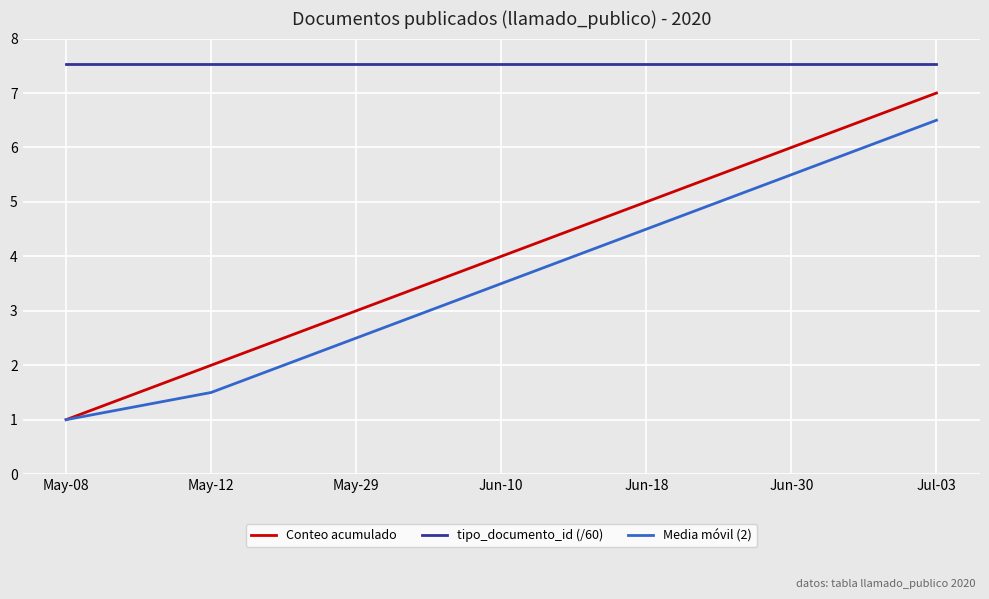

At which label does Media móvil (2) first exceed 3?

Jun-10